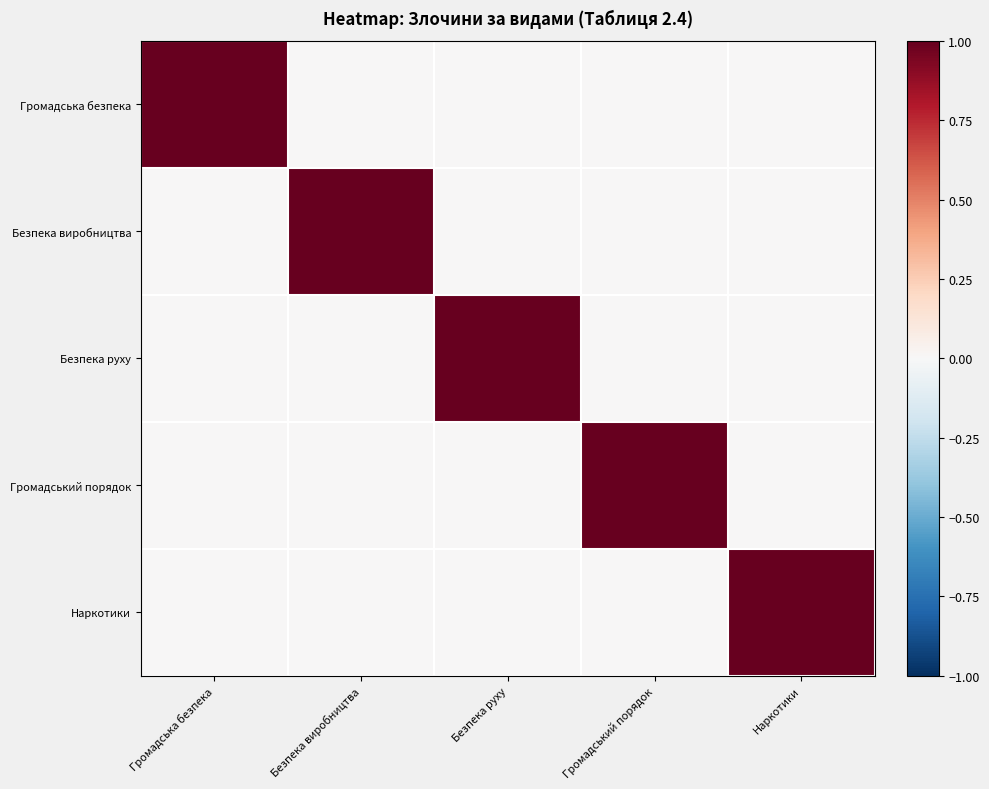

What is the total value across all series at Наркотики?

1